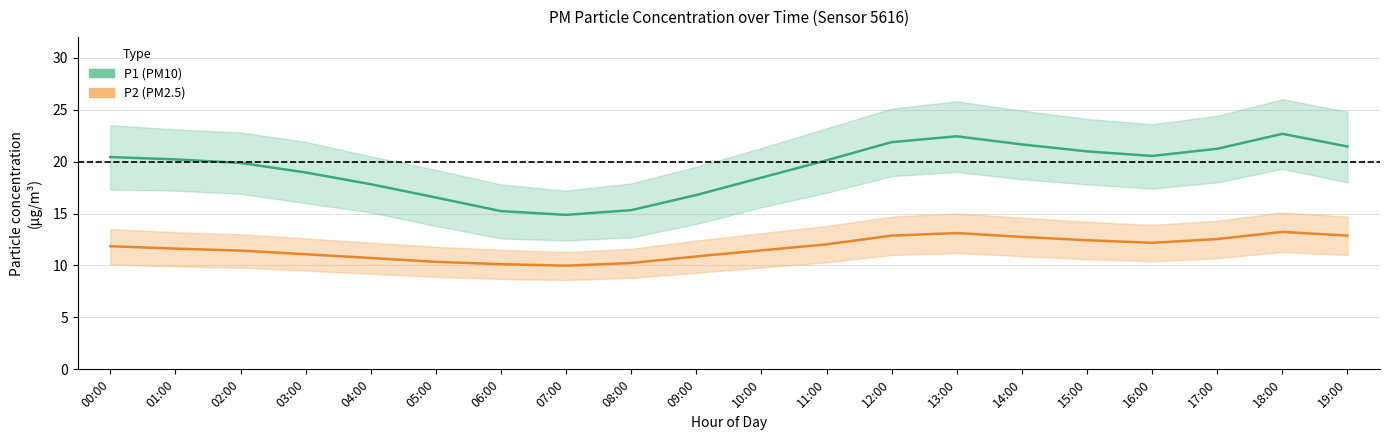

Is this an area chart (filled region under the line)?

No